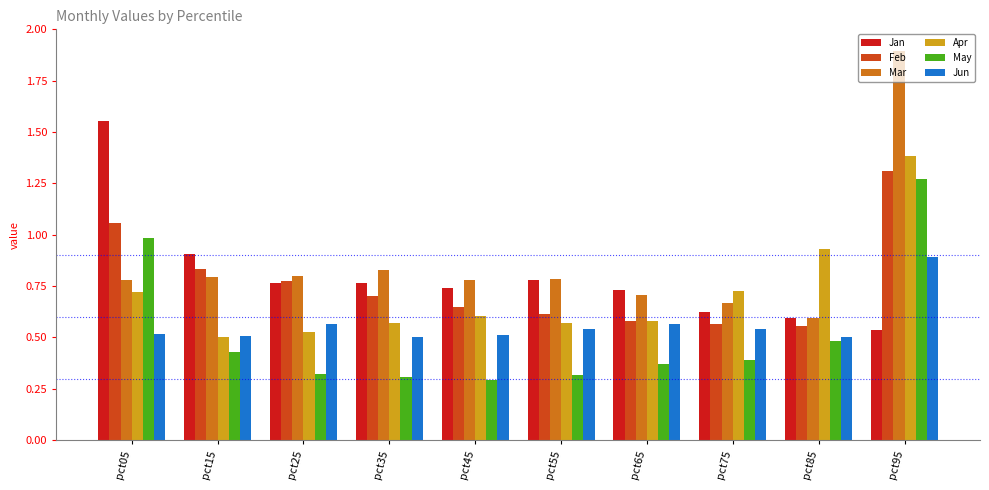

What is the sum of the Jun values at pct05 and pct85?

1.0